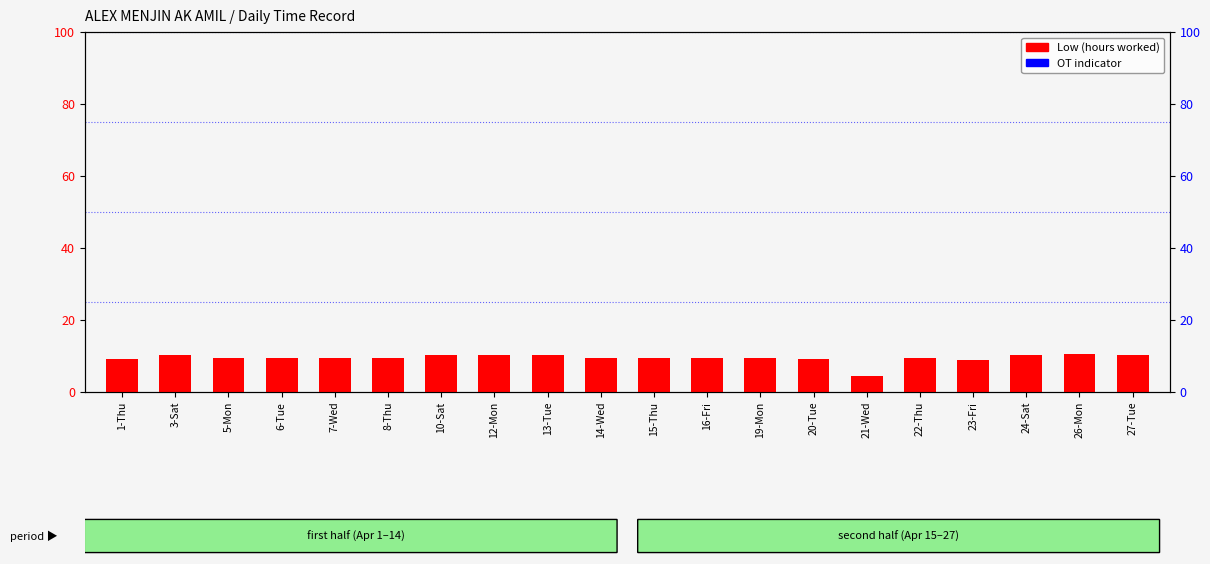

At which category is the sum across all series the highest?

26-Mon